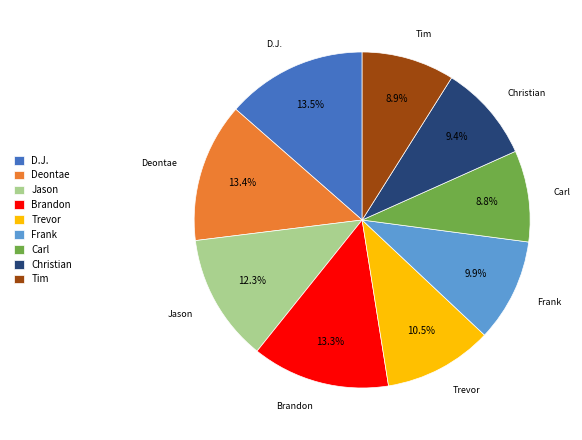

Count the number of slices in the pie.

9